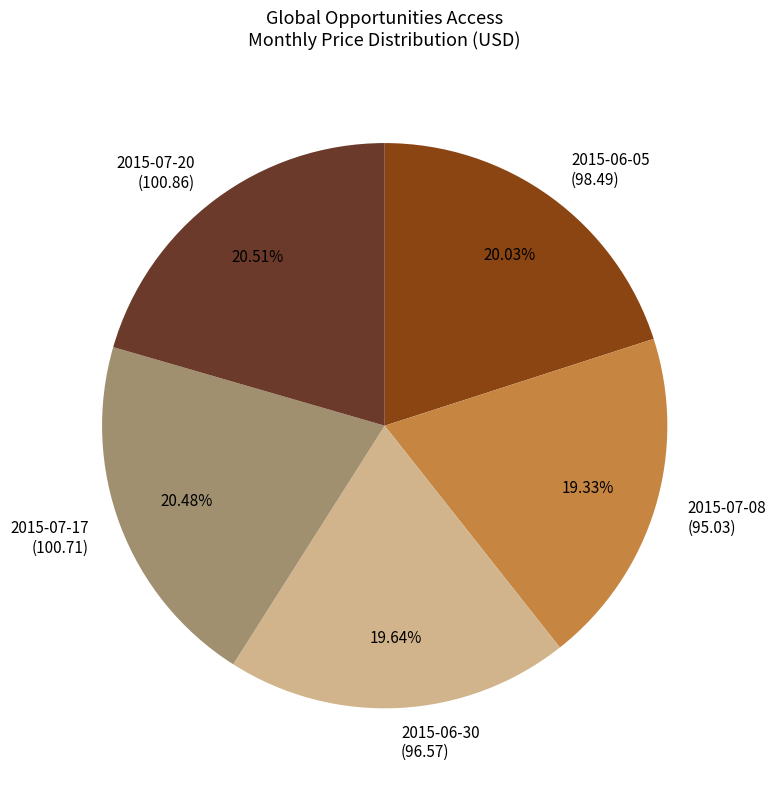

Count the number of slices in the pie.

5